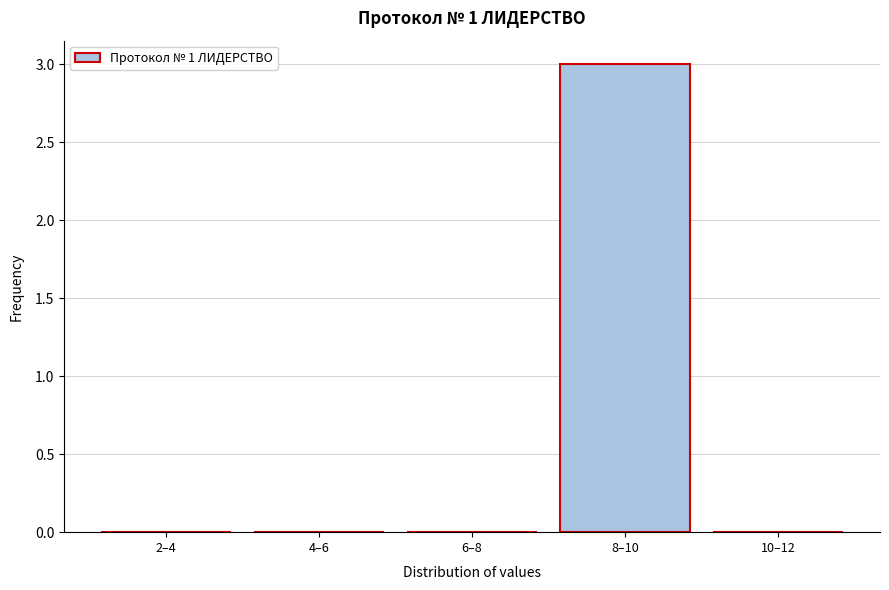

Reading left to right, list all the values displayed in this chart.

2–4=0	4–6=0	6–8=0	8–10=3	10–12=0